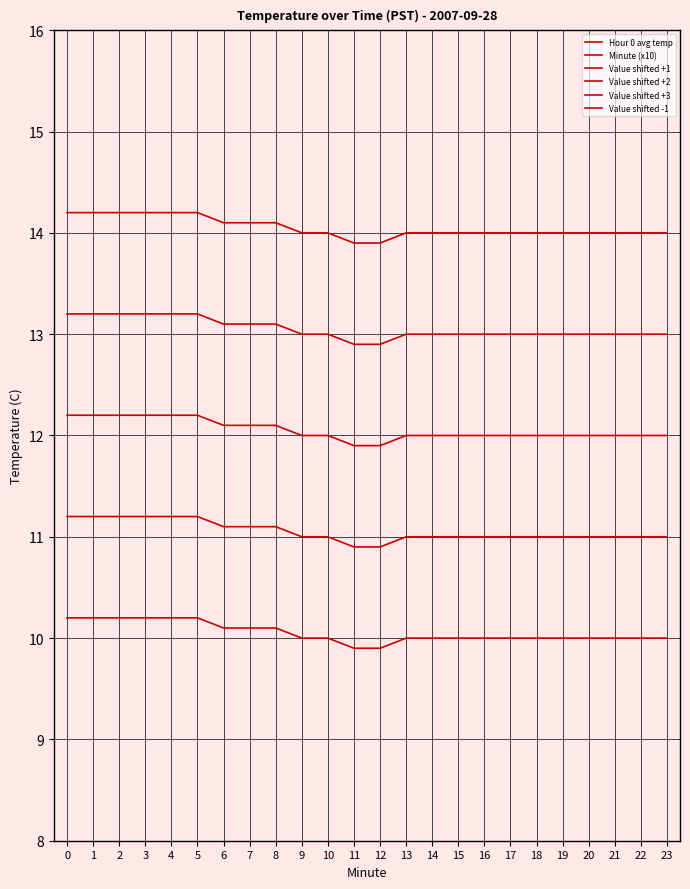

What is the sum of all Value shifted +2 values?

313.3